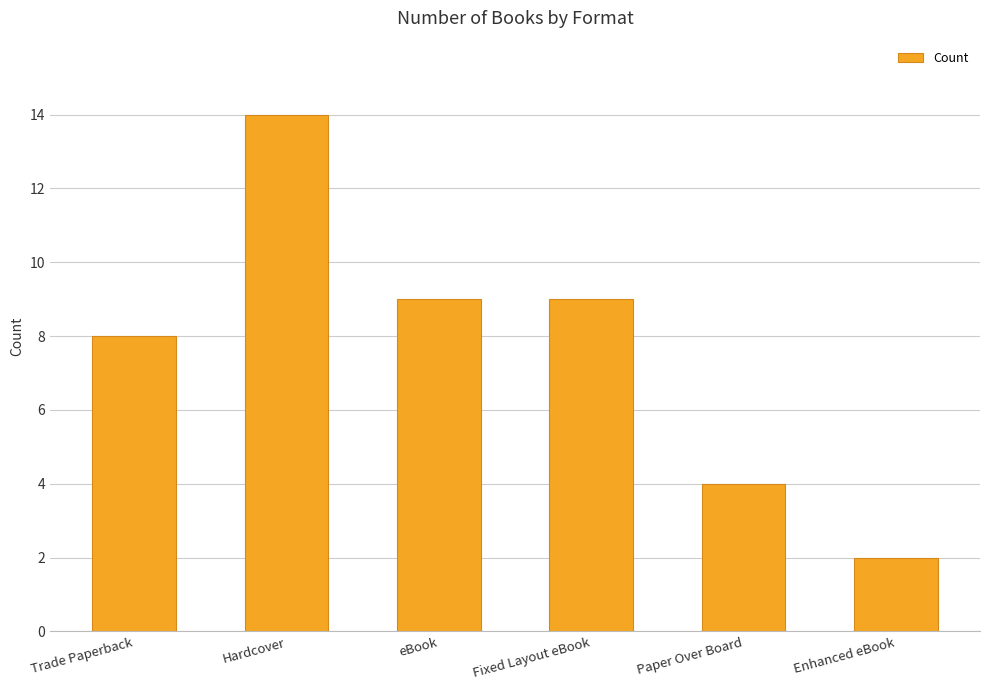

What is the difference between the maximum and second lowest values?

10